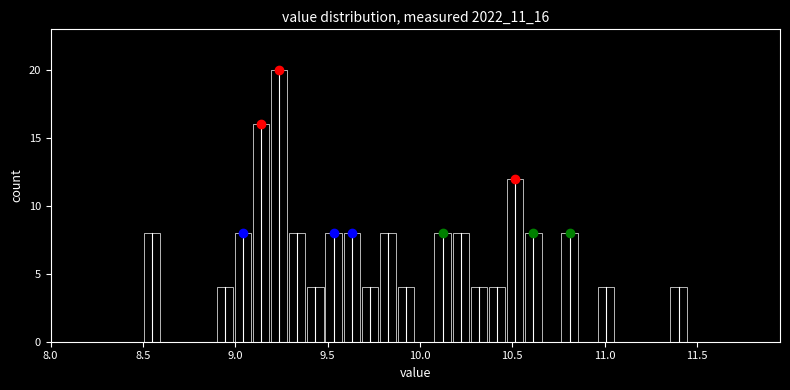

Around what value on the x-axis is the tallest bar? Give the approximate position of its centre, as read against the axis.

9.25